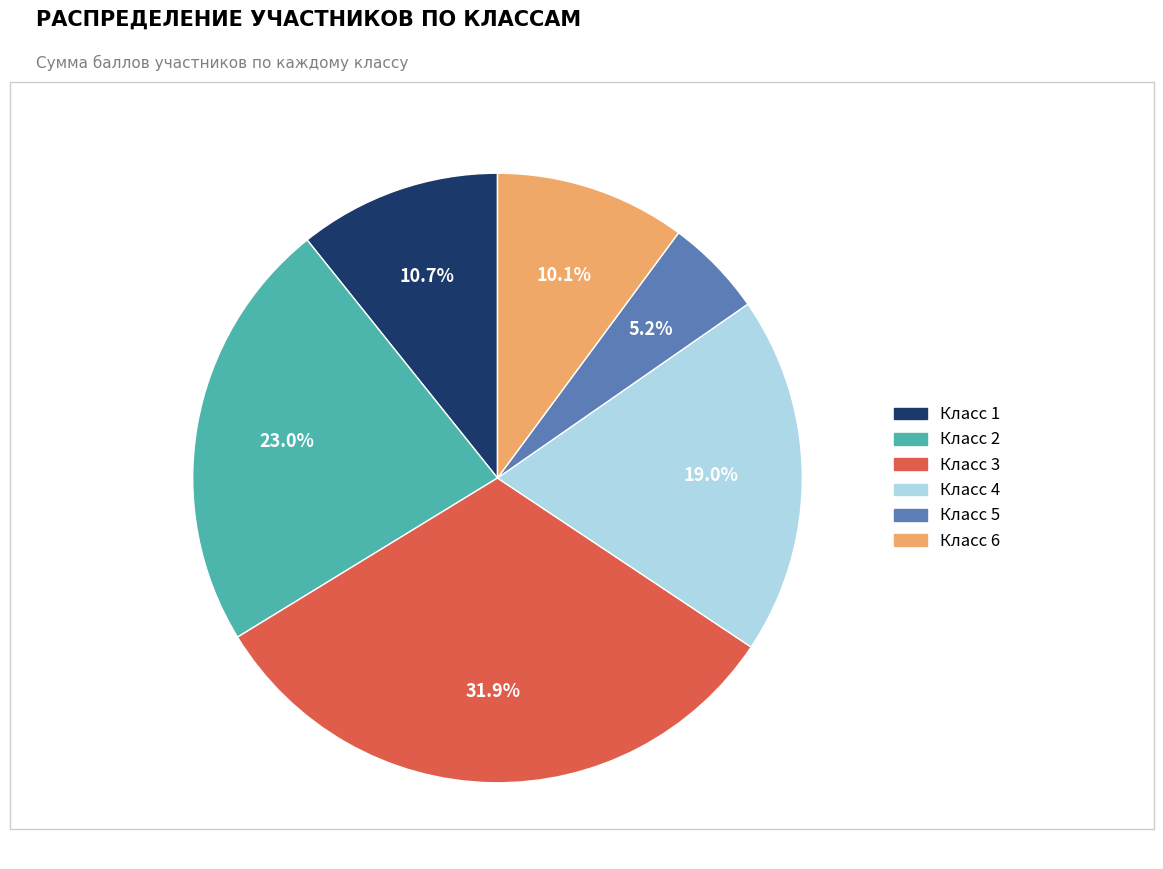

Is there a majority slice in this chart?

No